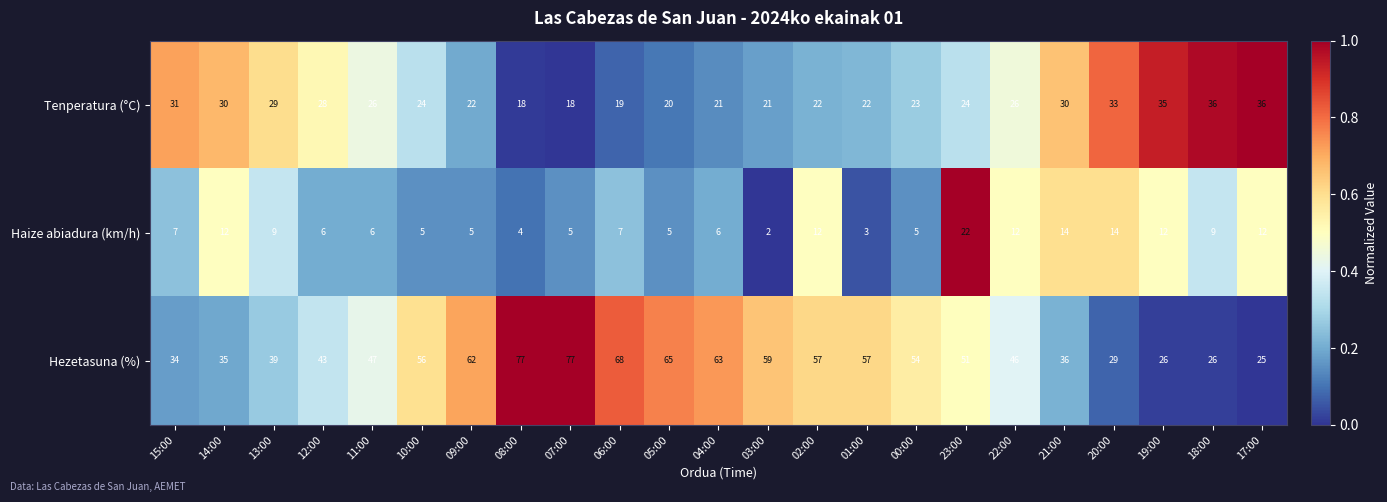

How many data points does each series have?

23